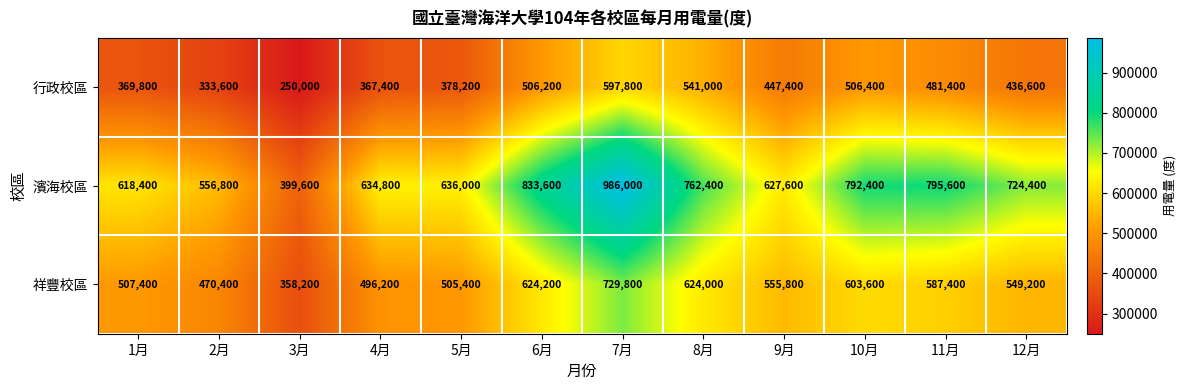

Where does the 祥豐校區 series first go above 555800?

6月